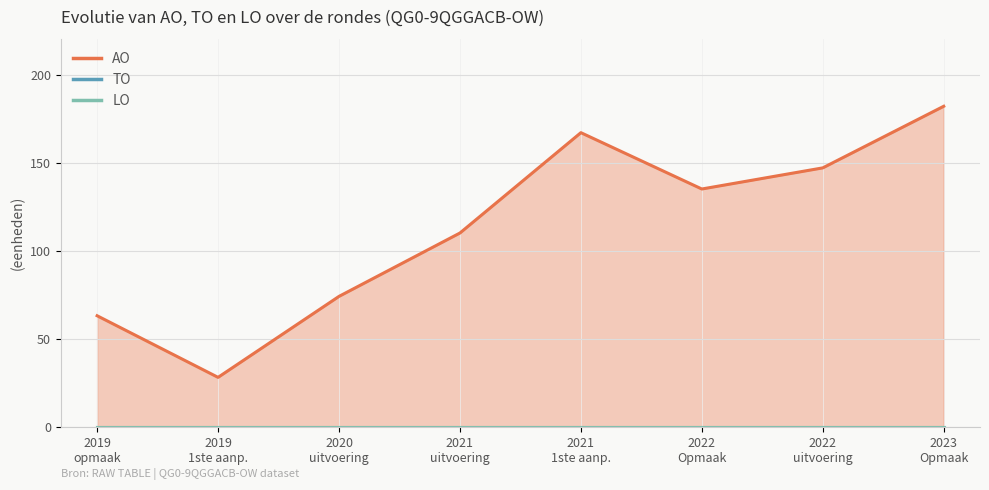

The AO series shows 255 at 2021 1ste aanpassing. True or false?

False